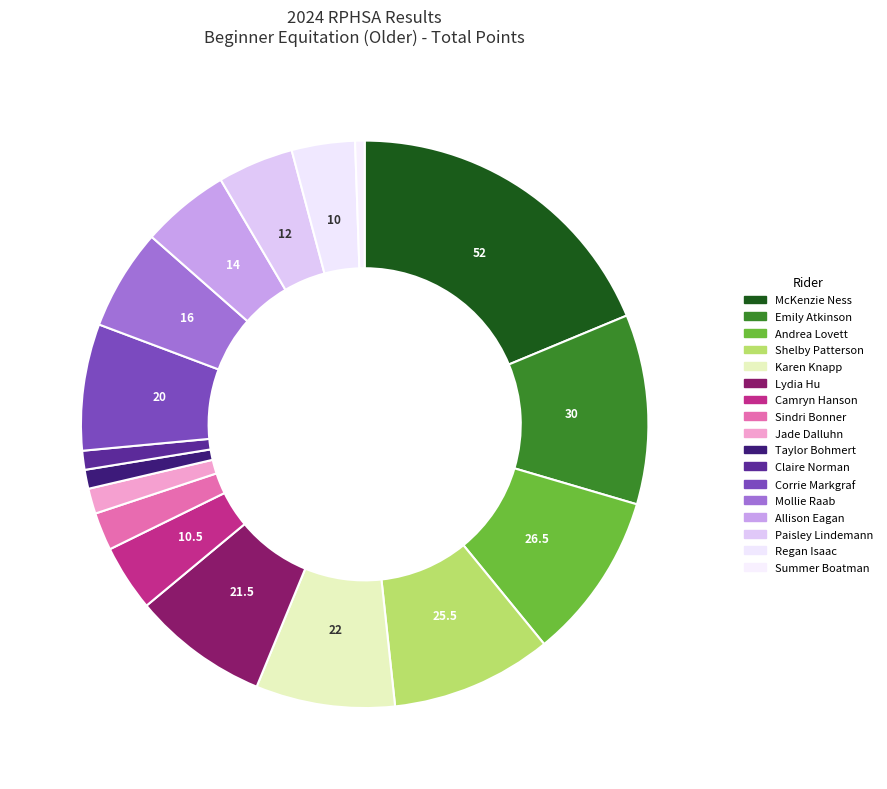

What percentage do Paisley Lindemann and Andrea Lovett together represent?

13.9%